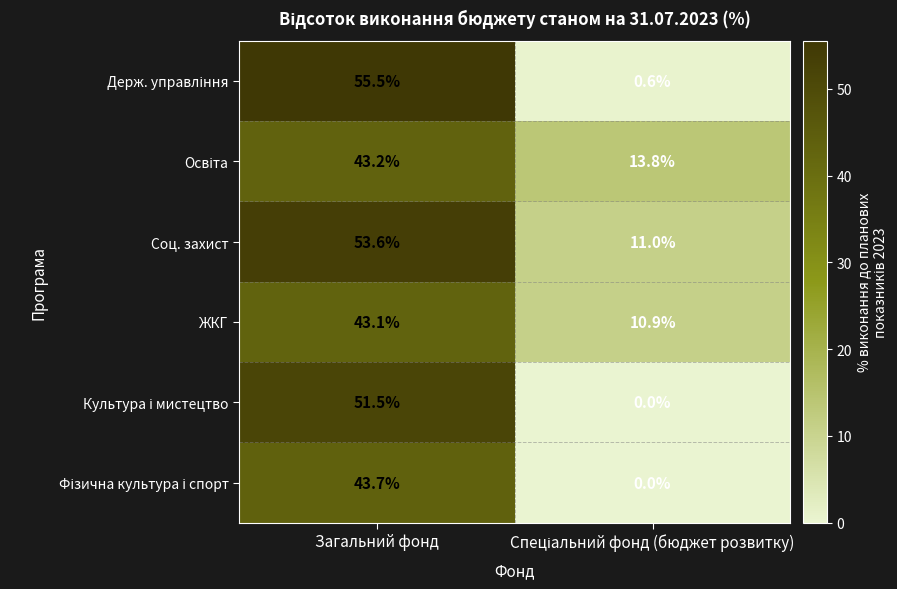

What is the sum of all Соц. захист values?

64.6